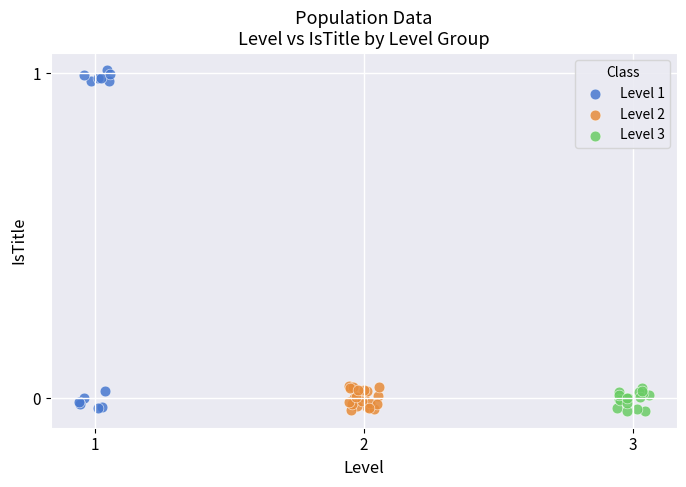

Which series has the widest spread of Y values?

Level 1